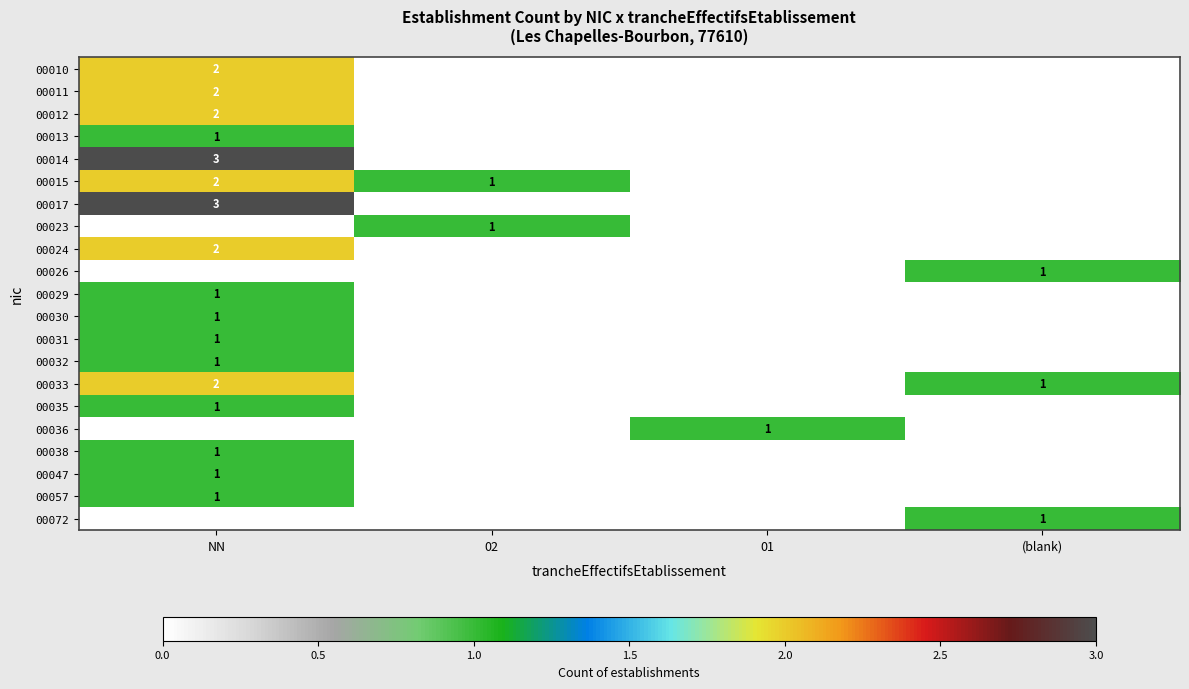

How many series are shown in this chart?

21